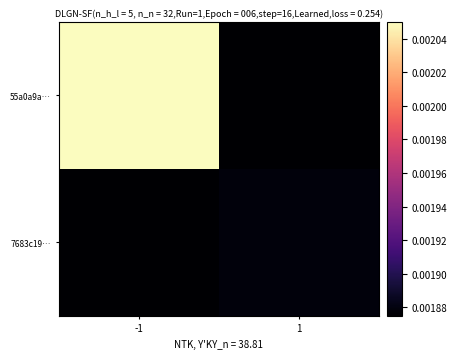

Reading right to left, transcribe all the data shown in this chart.

55a0a9a…: 1=0.0	-1=0.0
7683c19…: 1=0.0	-1=0.0